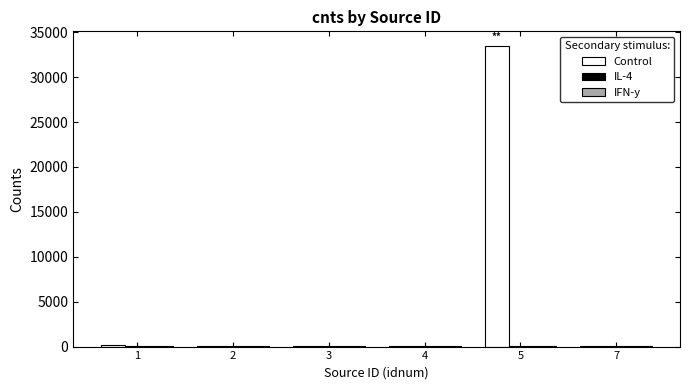

What is the spread (max minus min) of values at 3?

31.7